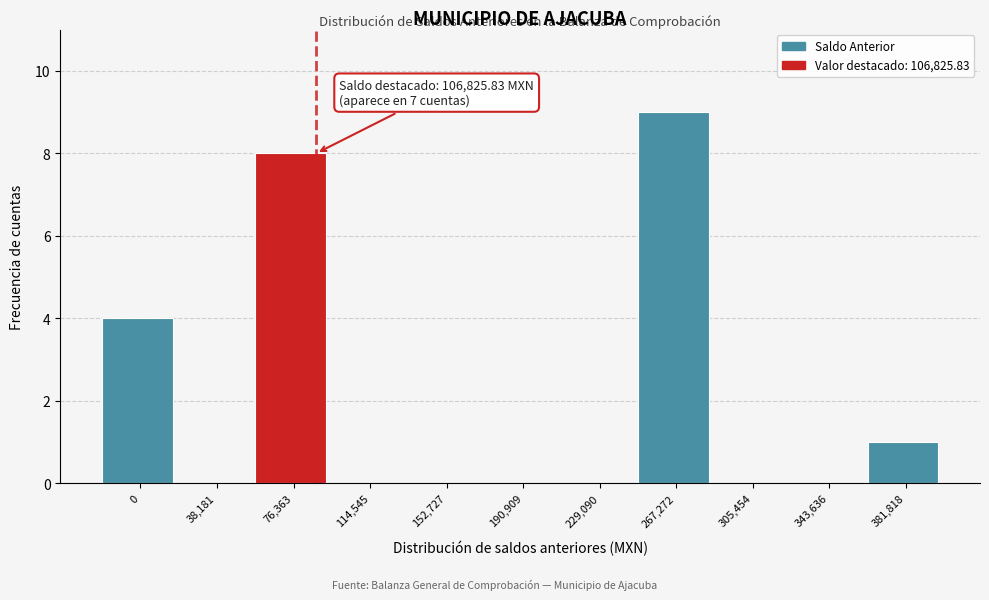

Reading left to right, extract all data points from this chart.

0=4	38,181=0	76,363=8	114,545=0	152,727=0	190,909=0	229,090=0	267,272=9	305,454=0	343,636=0	381,818=1